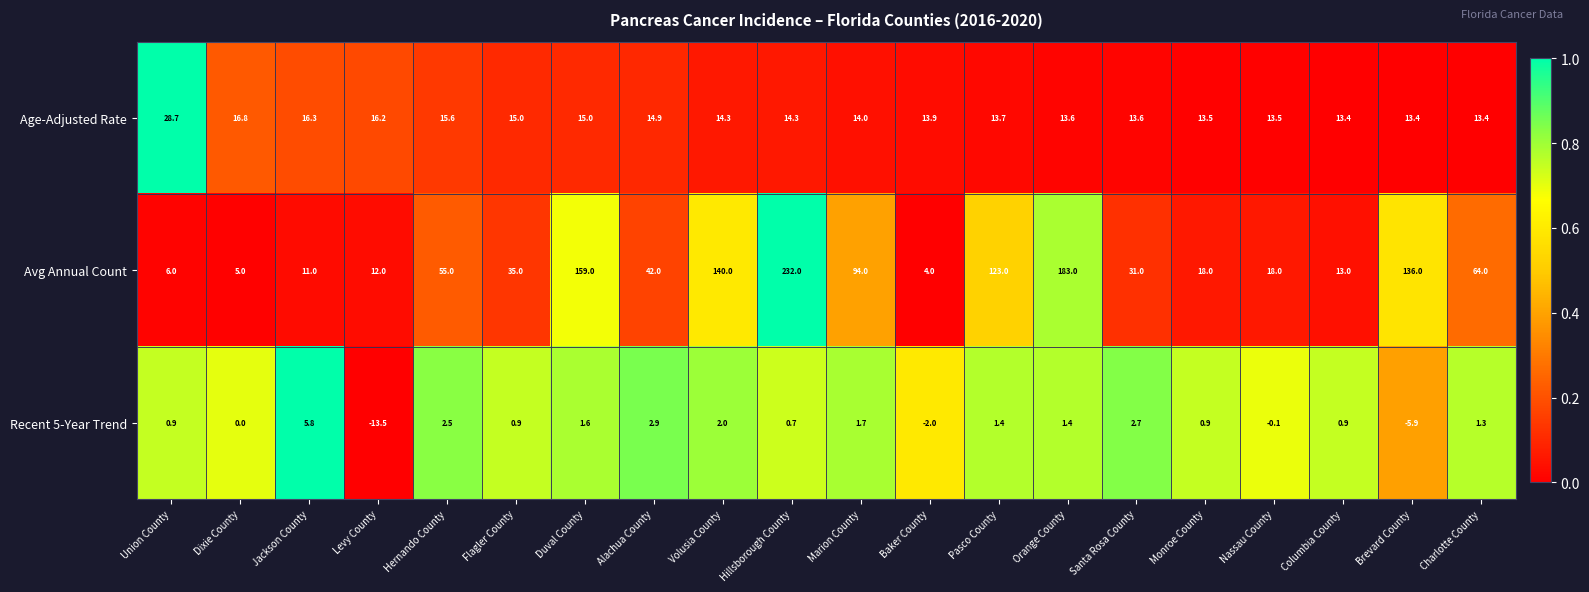

Where is Avg Annual Count nearest to the value 118?

Pasco County